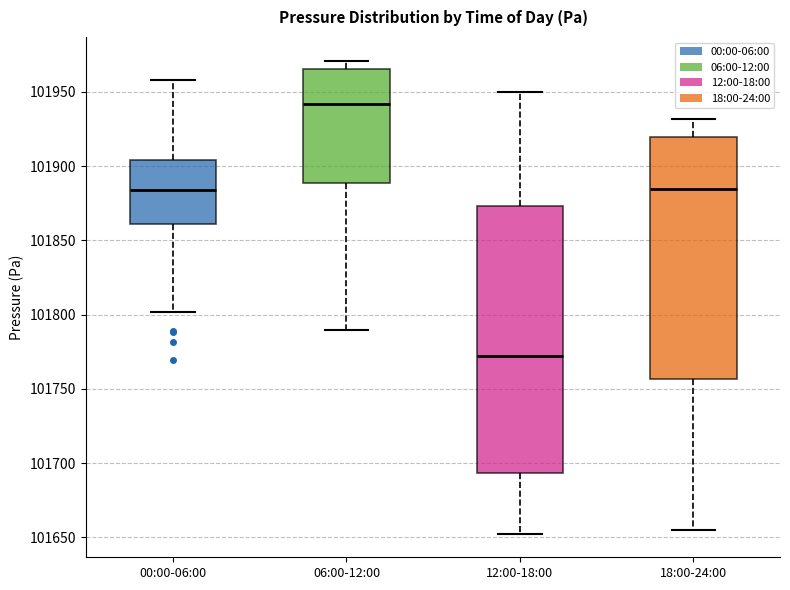

Reading left to right, read every box against the y-axis: the position of its median line, the range the box covers, and the ends of its whiskers. The values are not printed on the chart, so give them approximately, as read against the axis.

00:00-06:00: median 101885, box 101860 to 101905, whiskers 101800 to 101960
06:00-12:00: median 101940, box 101890 to 101965, whiskers 101790 to 101970
12:00-18:00: median 101770, box 101695 to 101875, whiskers 101655 to 101950
18:00-24:00: median 101885, box 101755 to 101920, whiskers 101655 to 101930